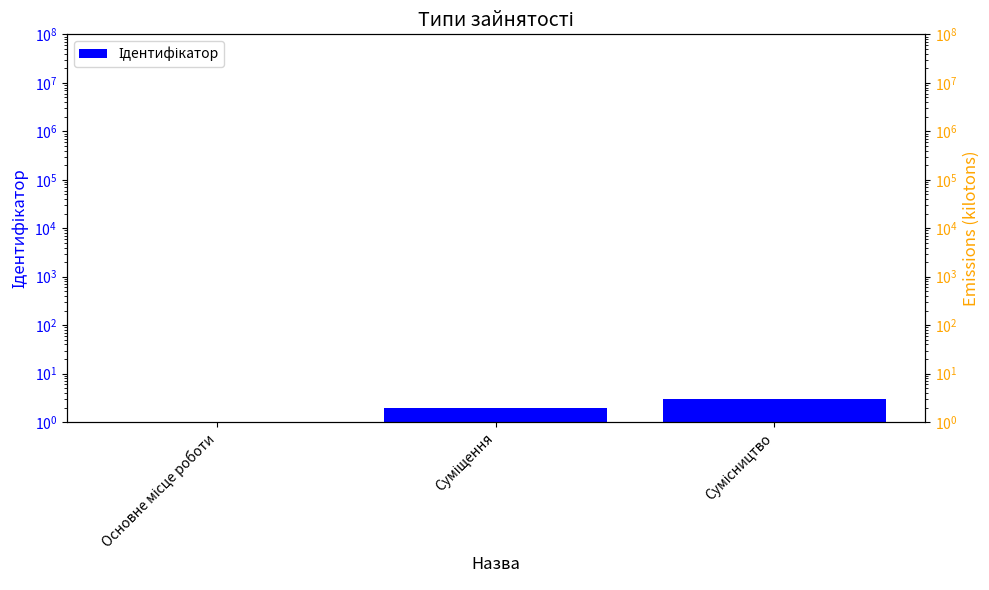

How many data points does each series have?

3